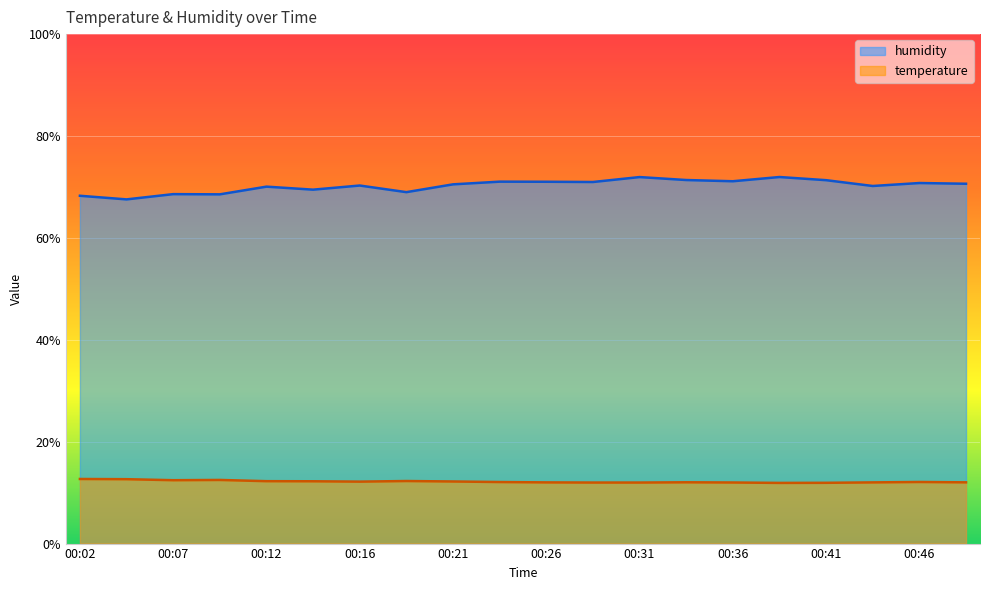

List the series in order of their peak value, lowest first.

temperature, humidity